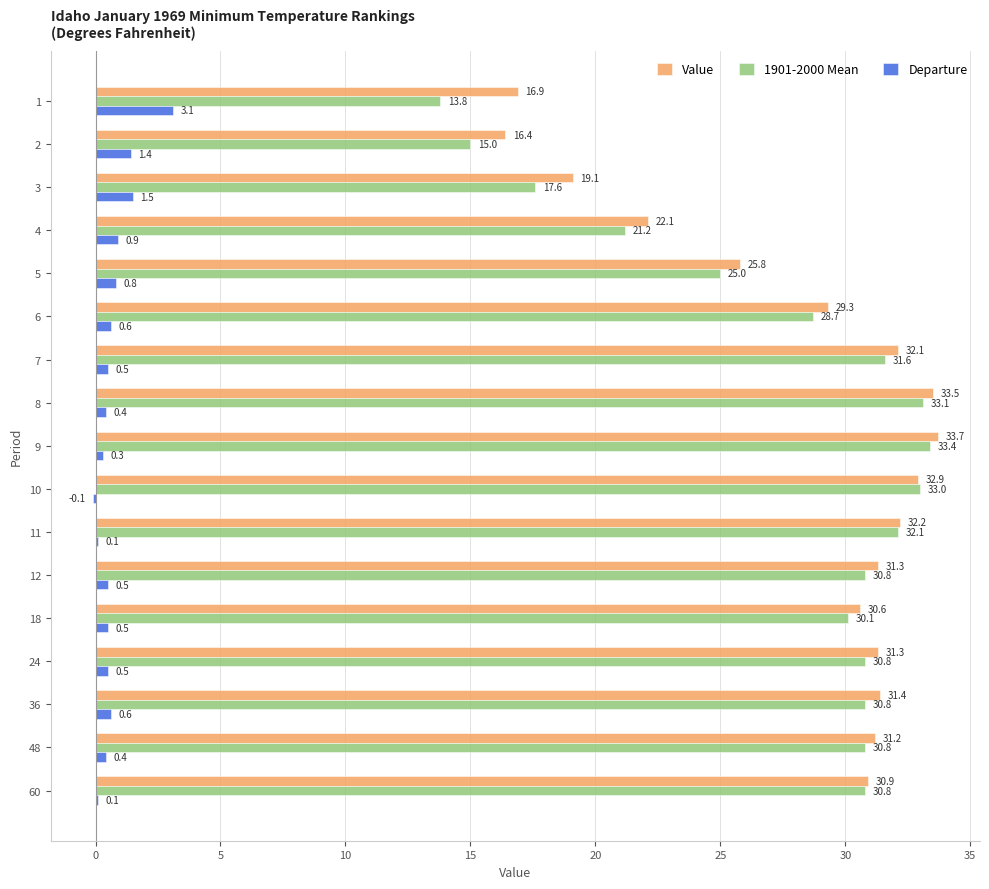

Which series has the largest total across all categories?

Value